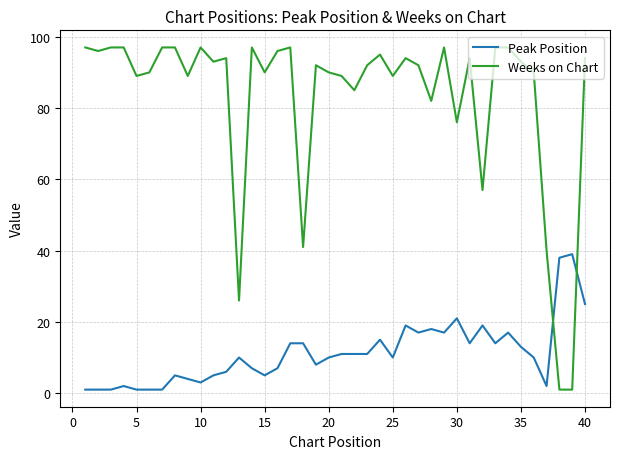

Does the chart have visible grid lines?

Yes